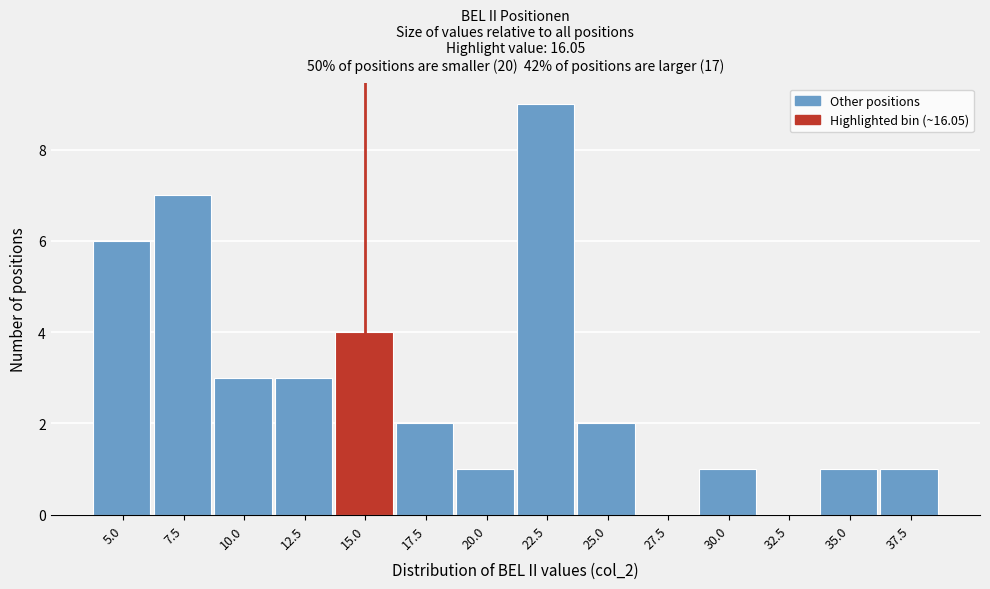

Reading left to right, transcribe all the data shown in this chart.

5.0=6	7.5=7	10.0=3	12.5=3	15.0=4	17.5=2	20.0=1	22.5=9	25.0=2	27.5=0	30.0=1	32.5=0	35.0=1	37.5=1